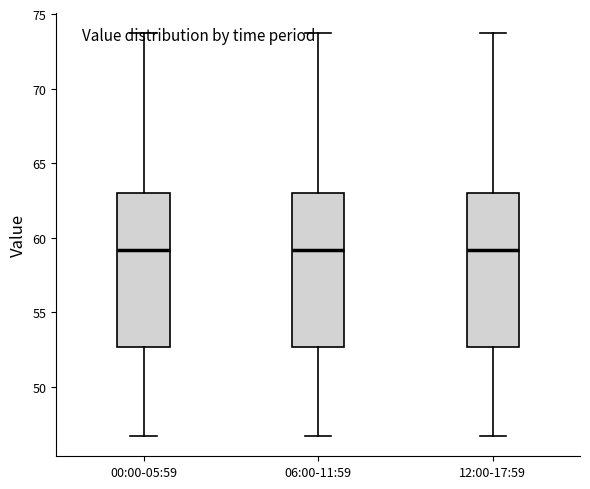

Reading left to right, read every box against the y-axis: the position of its median line, the range the box covers, and the ends of its whiskers. The values are not printed on the chart, so give them approximately, as read against the axis.

00:00-05:59: median 59.0, box 52.5 to 63.0, whiskers 46.5 to 73.5
06:00-11:59: median 59.0, box 52.5 to 63.0, whiskers 46.5 to 73.5
12:00-17:59: median 59.0, box 52.5 to 63.0, whiskers 46.5 to 73.5